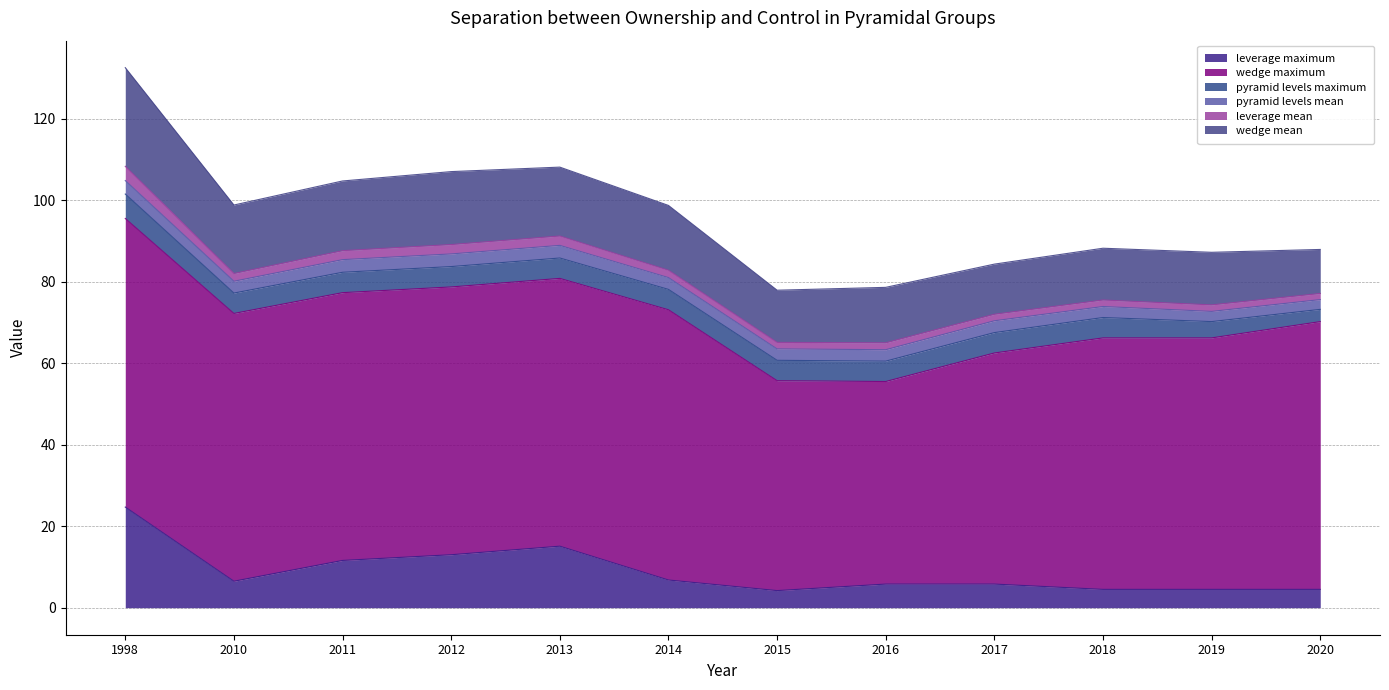

What is the spread (max minus min) of values at 2011?

63.5